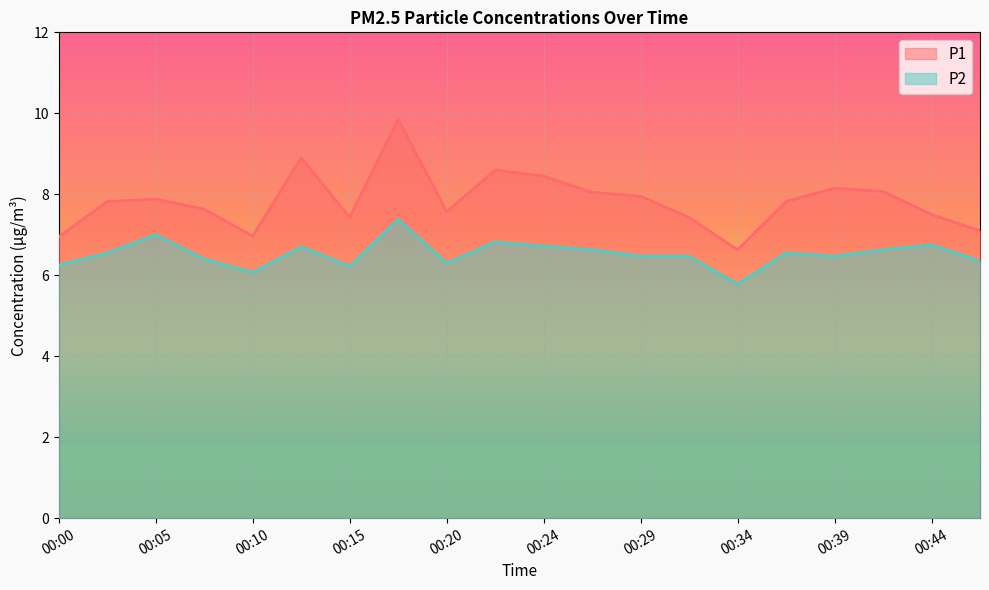

Read the P1 value at 00:27.

8.1